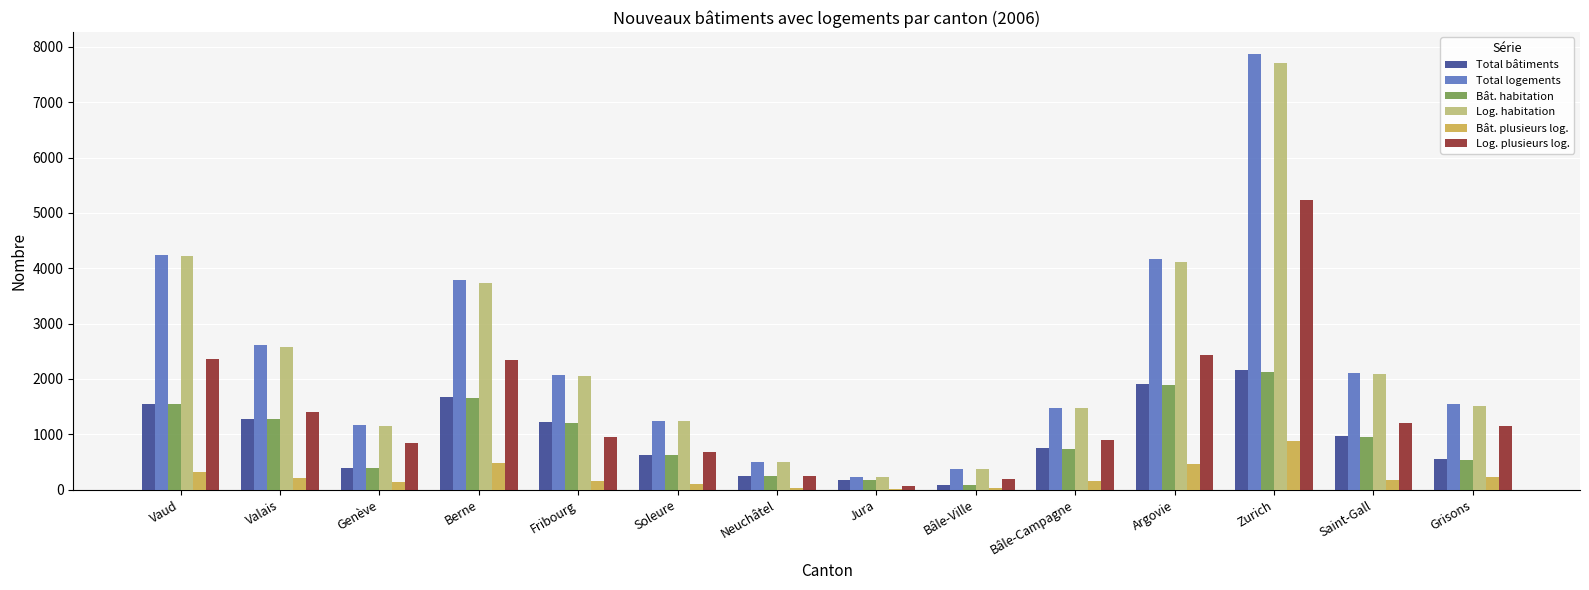

Is the value of Total bâtiments at Zurich greater than the value of Log. habitation at Jura?

Yes